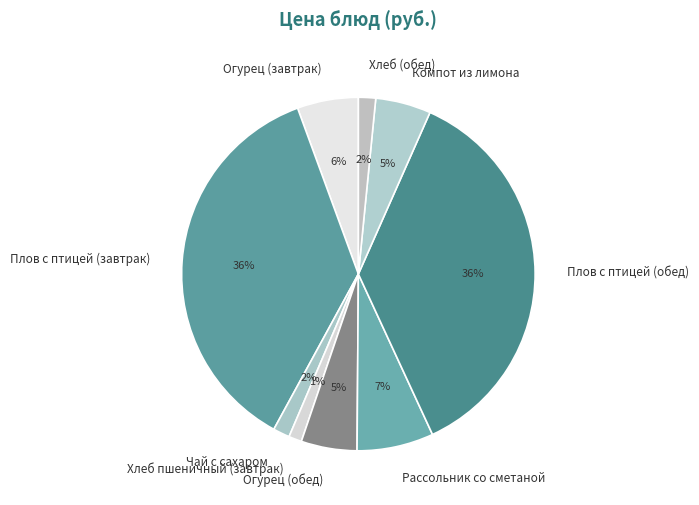

How many segments does this pie chart have?

9